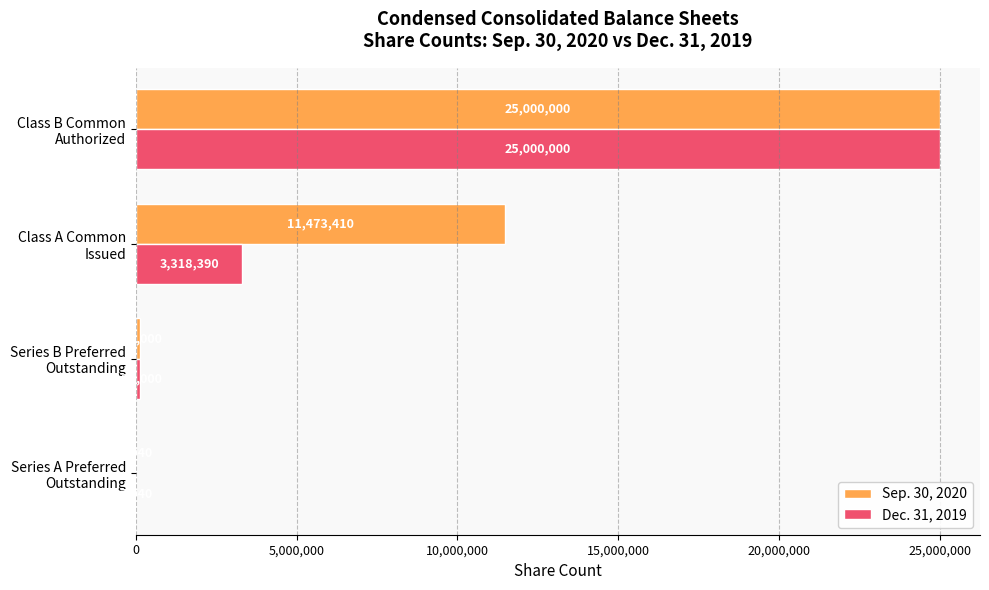

Which series has the largest total across all categories?

Sep. 30, 2020